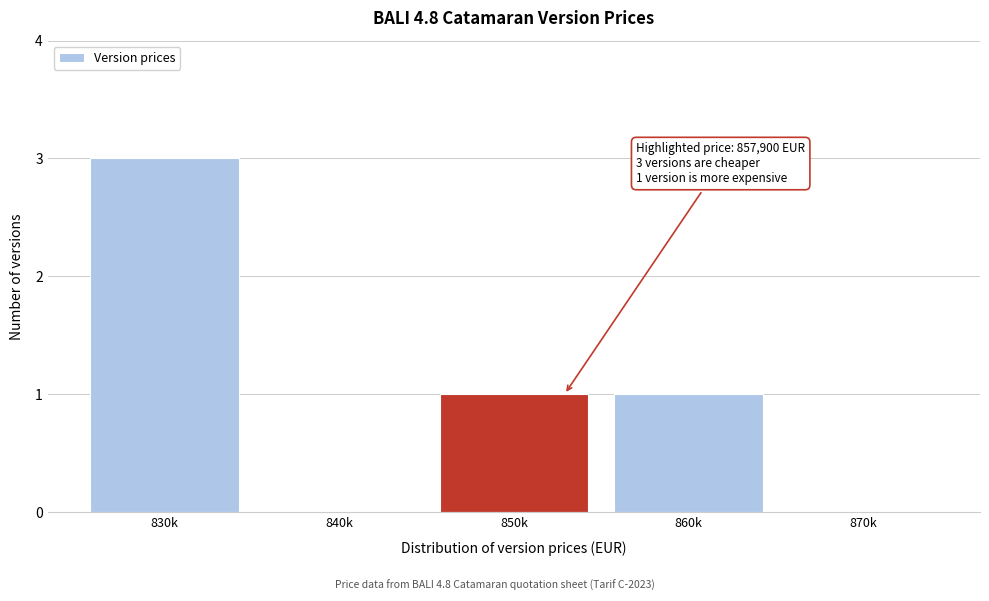

Reading left to right, transcribe all the data shown in this chart.

830k=3	840k=0	850k=1	860k=1	870k=0